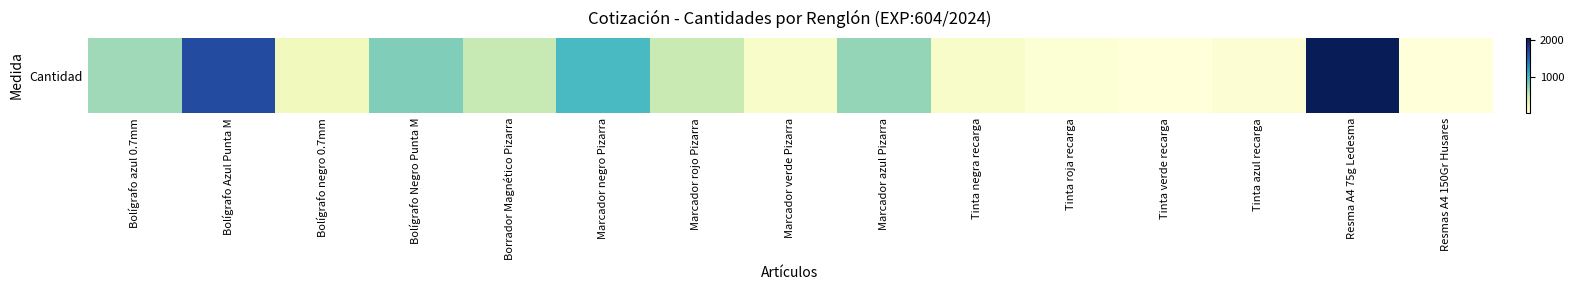

Reading left to right, transcribe all the data shown in this chart.

Bolígrafo azul 0.7mm=670	Bolígrafo Azul Punta M=1650	Bolígrafo negro 0.7mm=215	Bolígrafo Negro Punta M=780	Borrador Magnético Pizarra=529	Marcador negro Pizarra=1003	Marcador rojo Pizarra=513	Marcador verde Pizarra=130	Marcador azul Pizarra=708	Tinta negra recarga=126	Tinta roja recarga=67	Tinta verde recarga=31	Tinta azul recarga=76	Resma A4 75g Ledesma=2047	Resmas A4 150Gr Husares=30